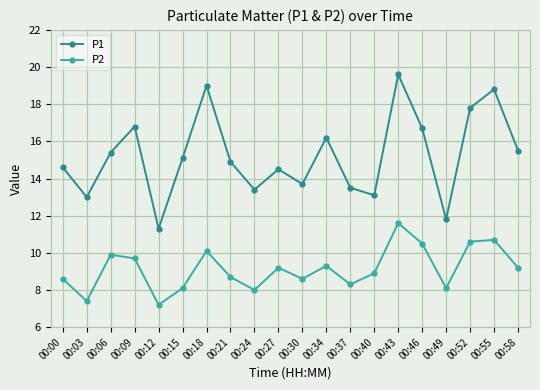

What is the value of the P2 point at the 19th from the left?

10.7